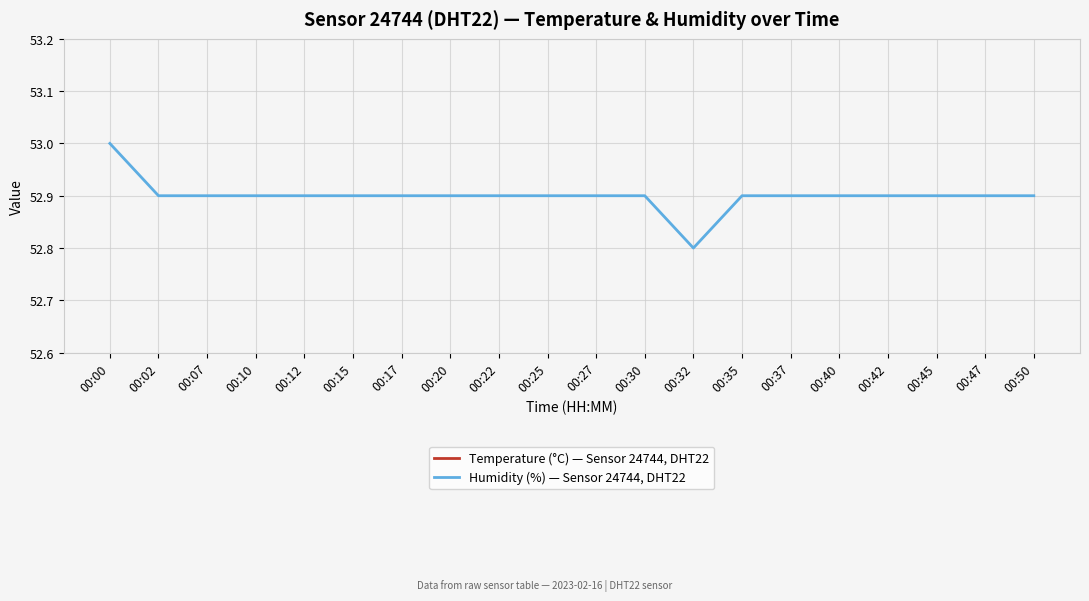

True or false: Humidity (%) — Sensor 24744, DHT22 and Temperature (°C) — Sensor 24744, DHT22 cross at least once.

False